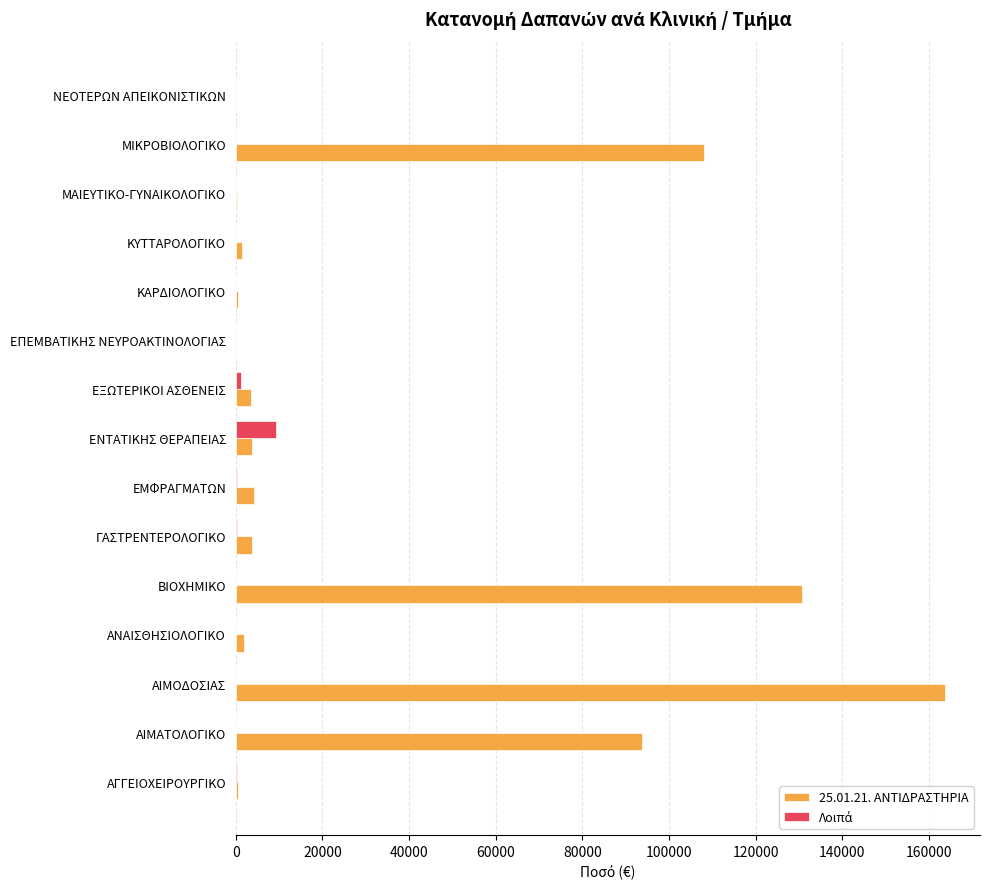

Which series has the largest total across all categories?

25.01.21. ΑΝΤΙΔΡΑΣΤΗΡΙΑ